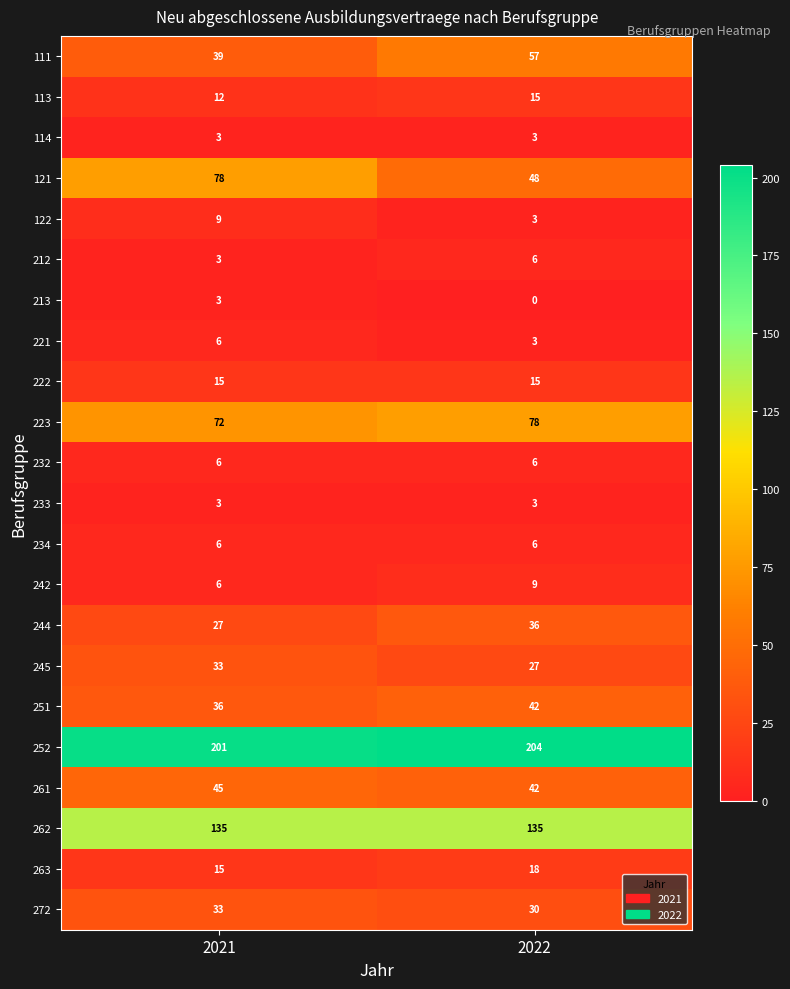

What is the maximum value shown in the chart?

204